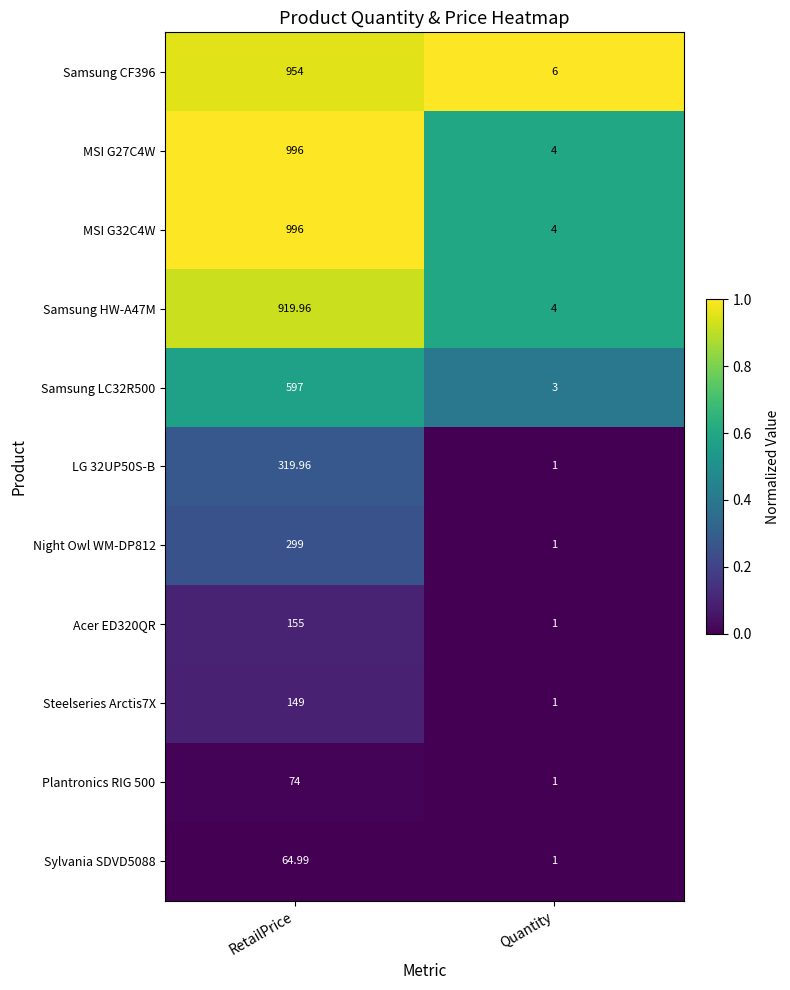

Rank the categories by Samsung LC32R500 value from lowest to highest.

Quantity, RetailPrice